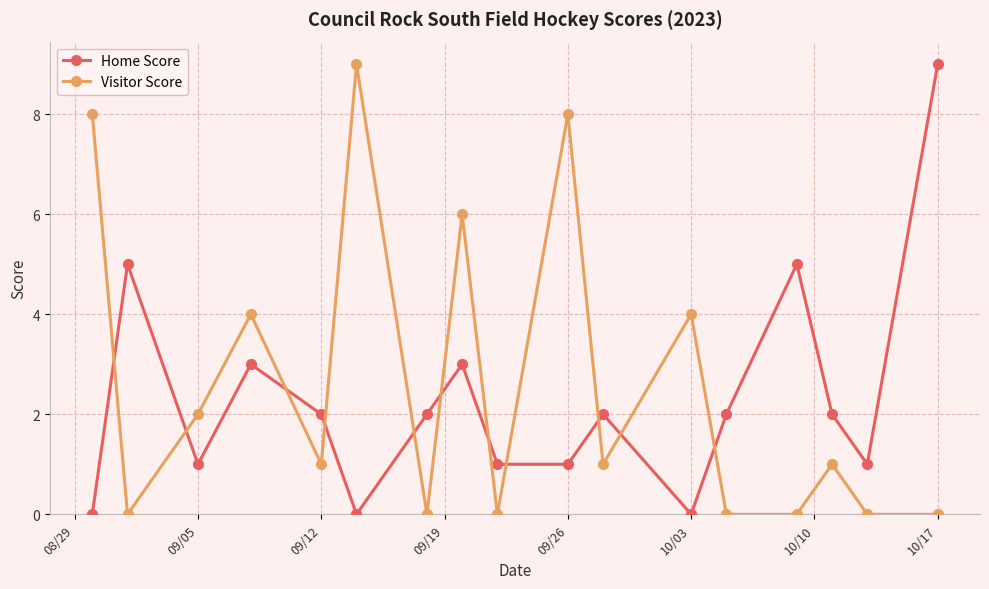

True or false: Home Score has more than 2 interior local peaks.

True